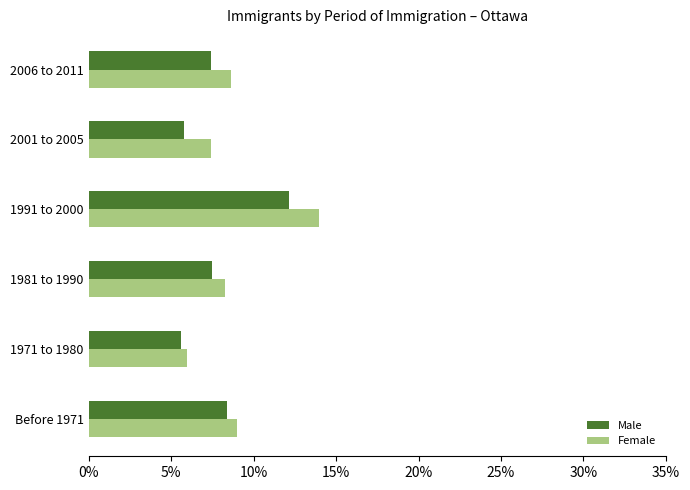

Which series has the widest spread of values?

Female